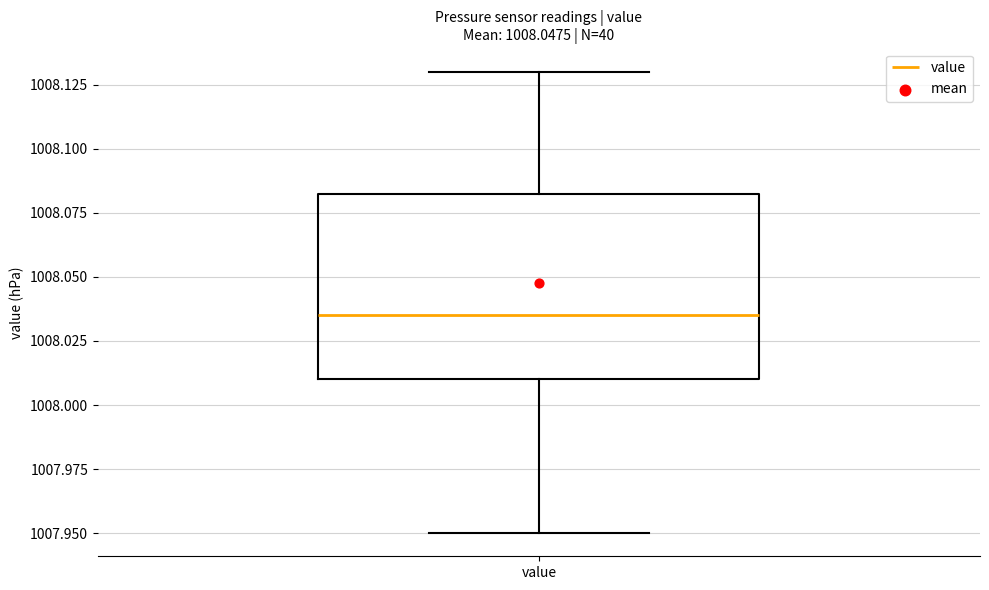

Transcribe this box plot: give where the median line is, the range the box spans, and where the two whiskers end, as read against the y-axis. The values are not printed on the chart, so give them approximately, as read against the axis.

median 1008.035, box 1008.010 to 1008.085, whiskers 1007.950 to 1008.130